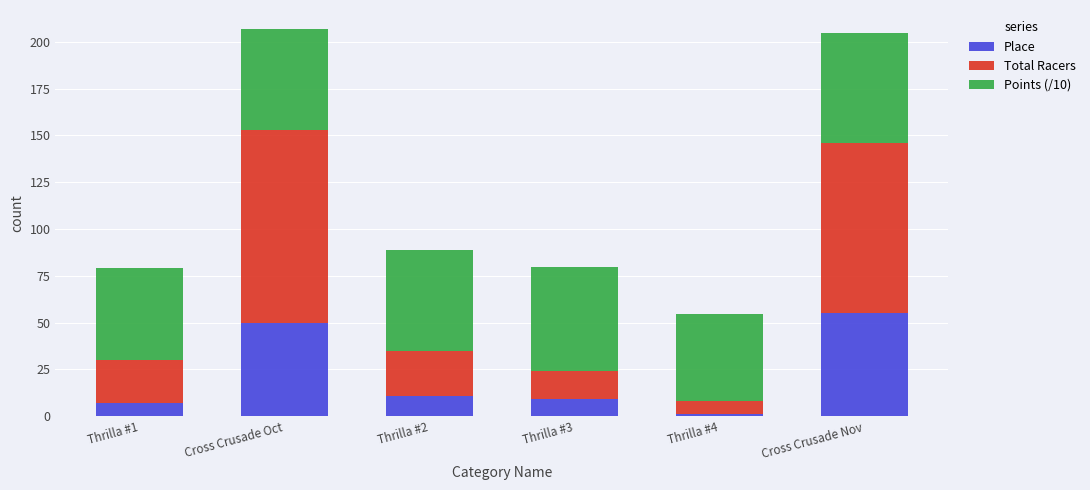

How many values in the Place series are below 11?

3